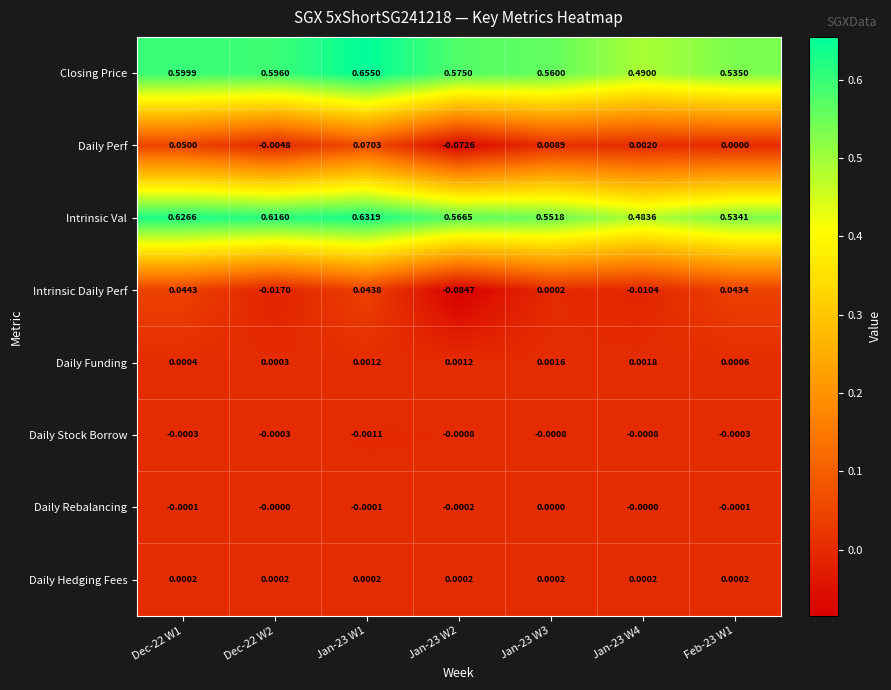

Is the value of Daily Stock Borrow at Jan-23 W2 greater than the value of Daily Funding at Dec-22 W2?

No